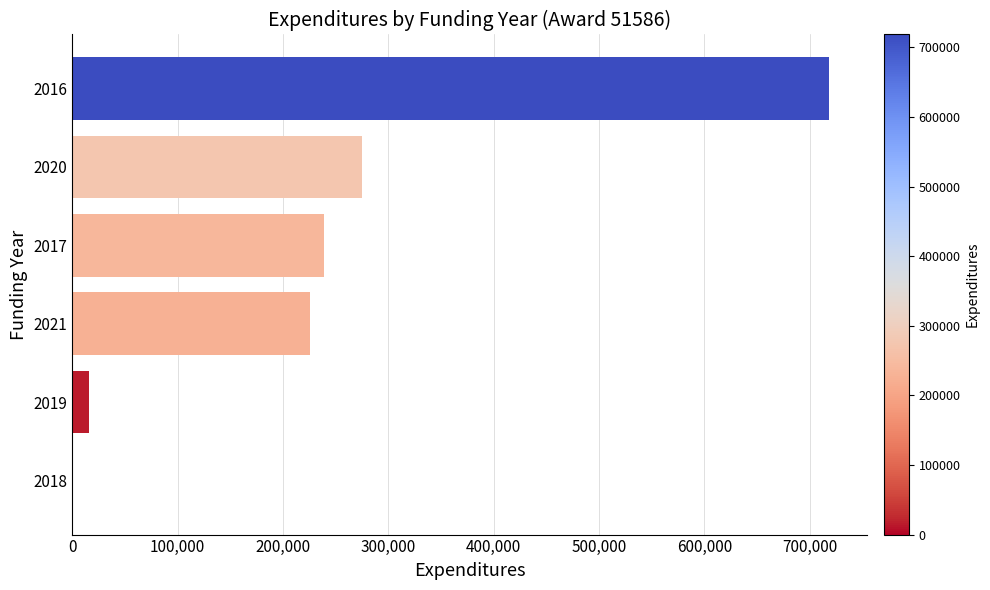

Reading top to bottom, transcribe all the data shown in this chart.

2016=718586	2020=274845	2017=238414	2021=225148	2019=15724	2018=0